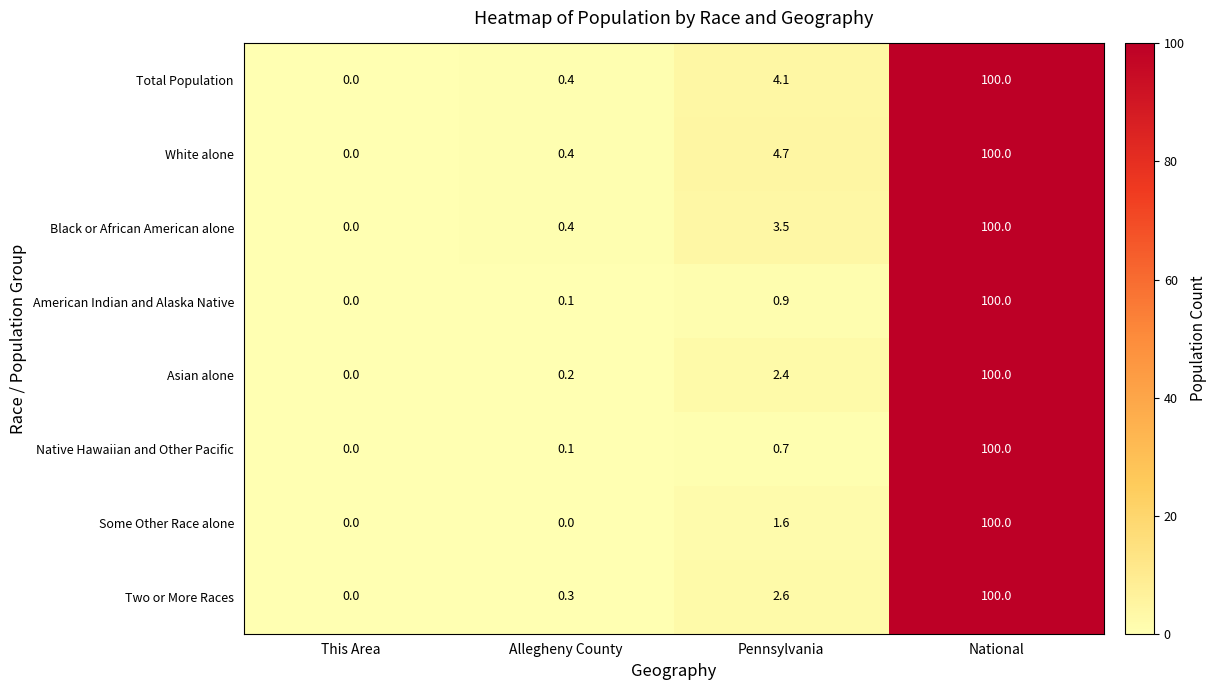

What is the greatest value displayed?

100.0